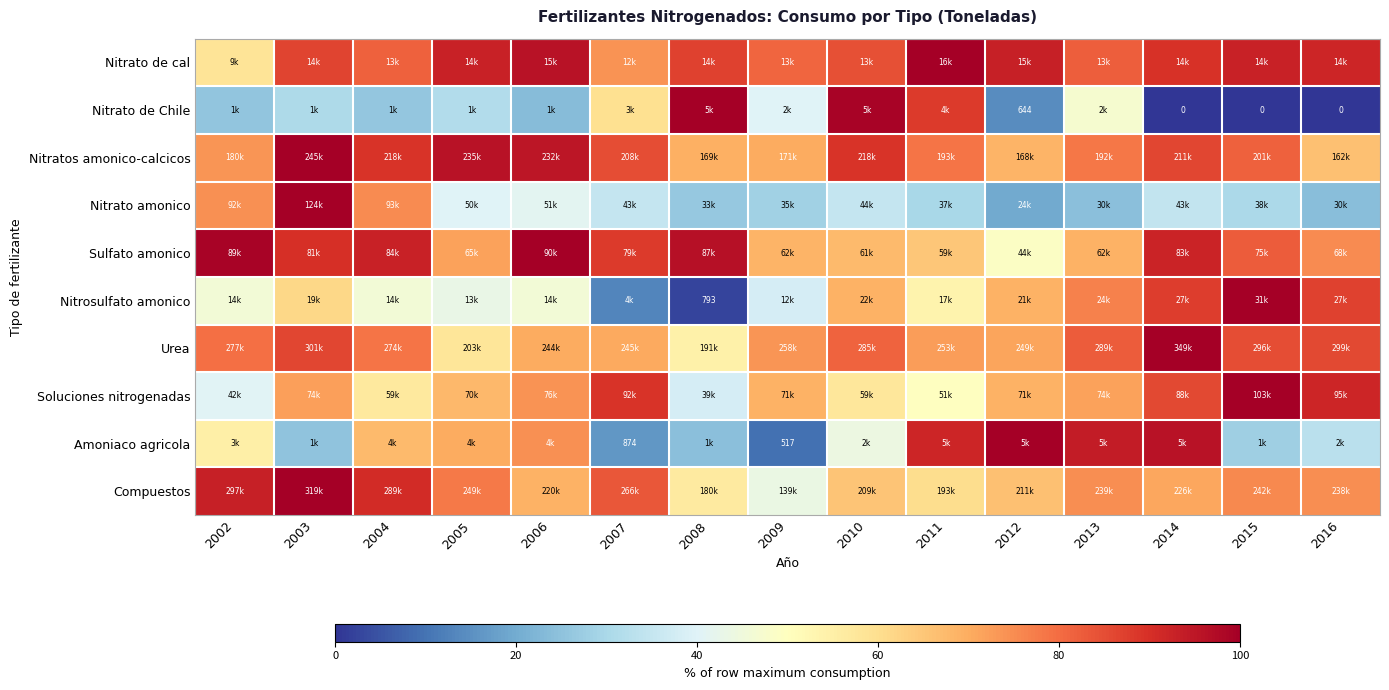

What is the difference between the maximum and minimum values in the Nitrosulfato amonico series?

97.5